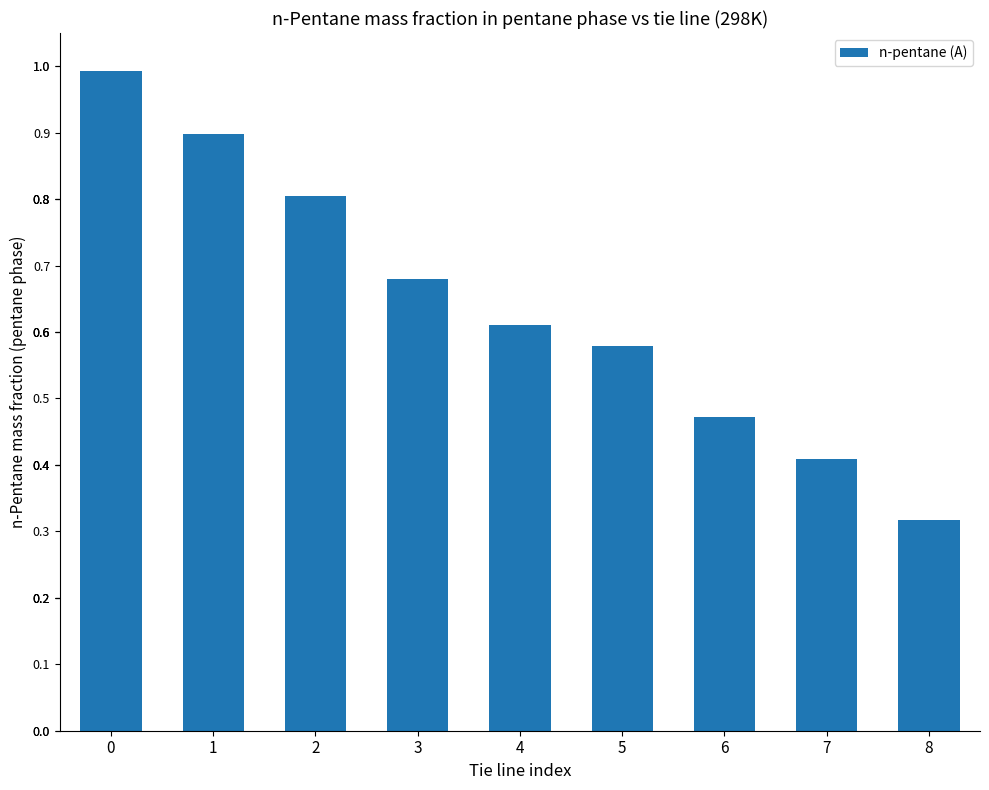

What is the change in value from 1 to 4?

-0.3